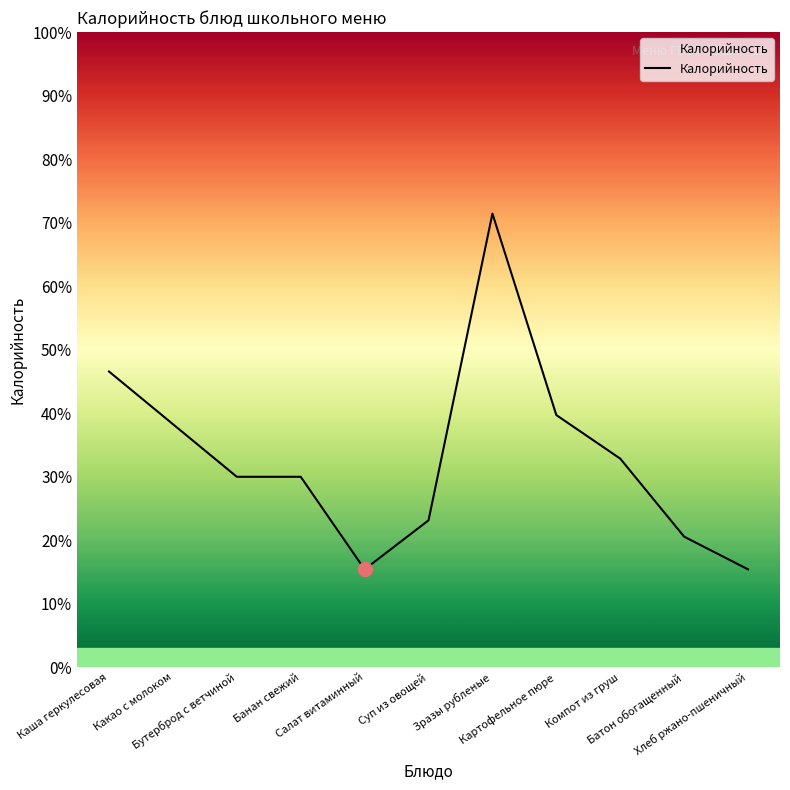

Does the chart display data point markers on the line(s)?

No